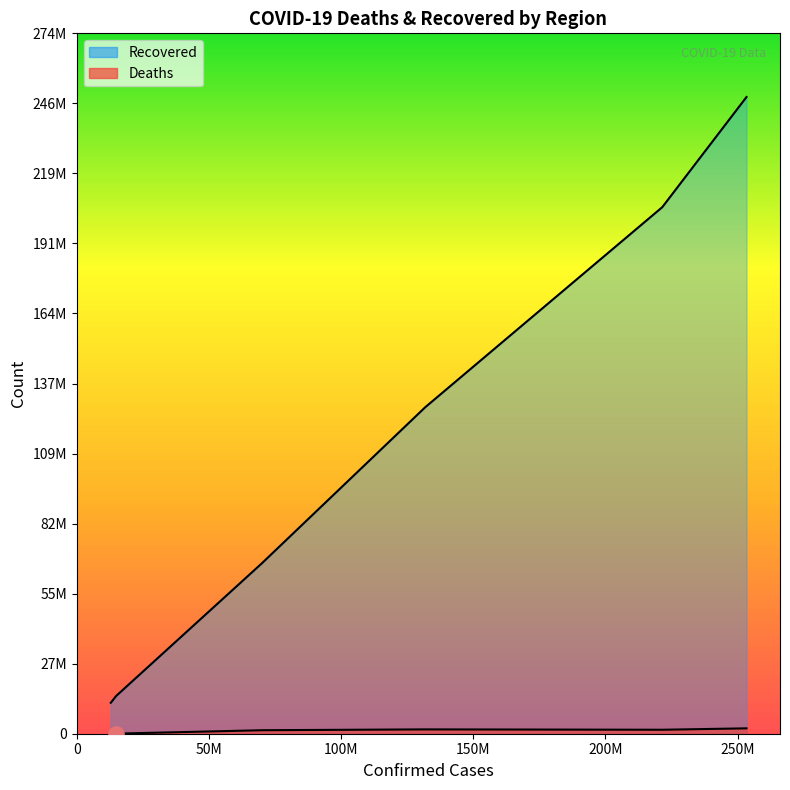

Which series contains the lowest Y value?

Deaths